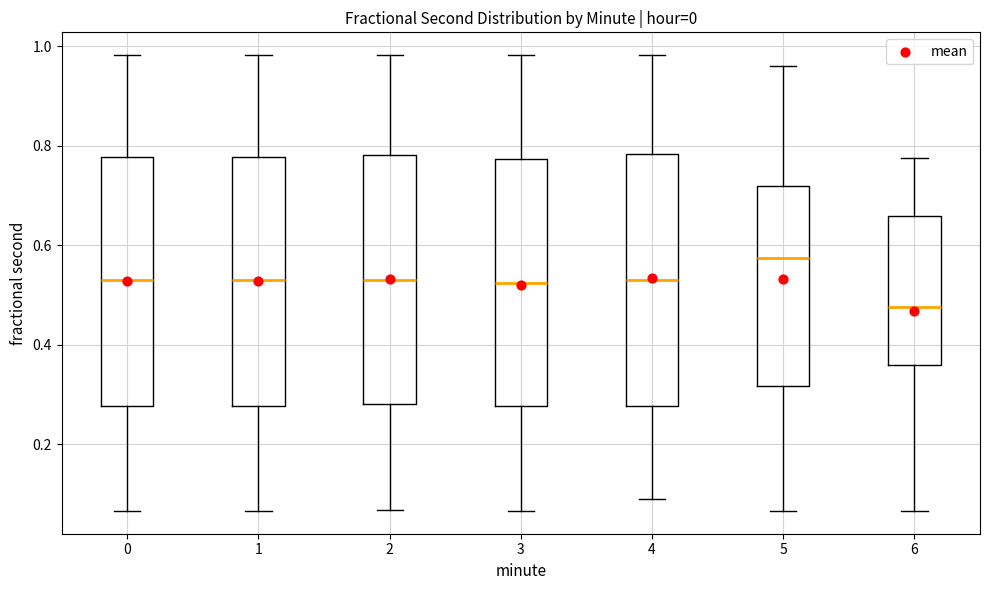

Reading left to right, read every box against the y-axis: the position of its median line, the range the box covers, and the ends of its whiskers. The values are not printed on the chart, so give them approximately, as read against the axis.

0: median 0.52, box 0.28 to 0.78, whiskers 0.06 to 0.98
1: median 0.52, box 0.28 to 0.78, whiskers 0.06 to 0.98
2: median 0.52, box 0.28 to 0.78, whiskers 0.06 to 0.98
3: median 0.52, box 0.28 to 0.78, whiskers 0.06 to 0.98
4: median 0.52, box 0.28 to 0.78, whiskers 0.08 to 0.98
5: median 0.58, box 0.32 to 0.72, whiskers 0.06 to 0.96
6: median 0.48, box 0.36 to 0.66, whiskers 0.06 to 0.78